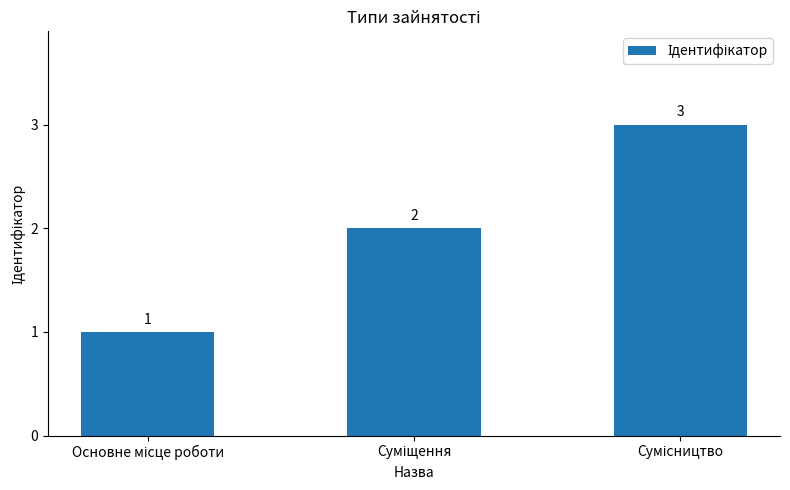

What is the value of the 1st bar from the left?

1